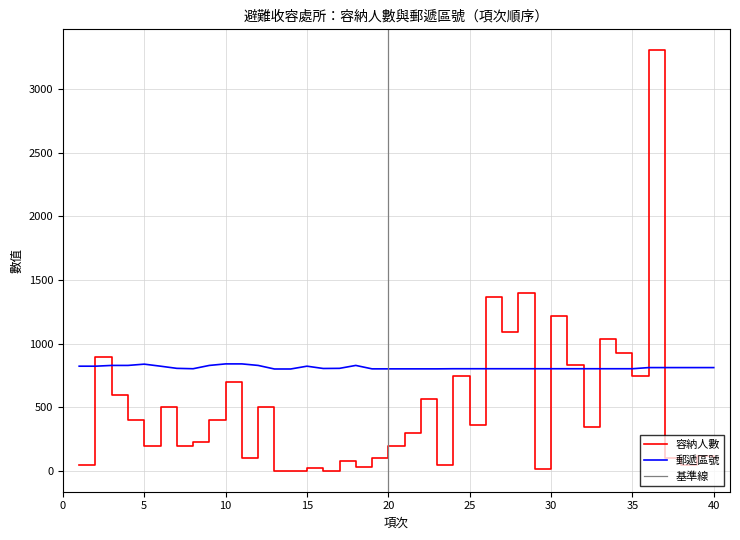

In 容納人數, how many points are lower than both neighbors (excluding endpoints)?

12